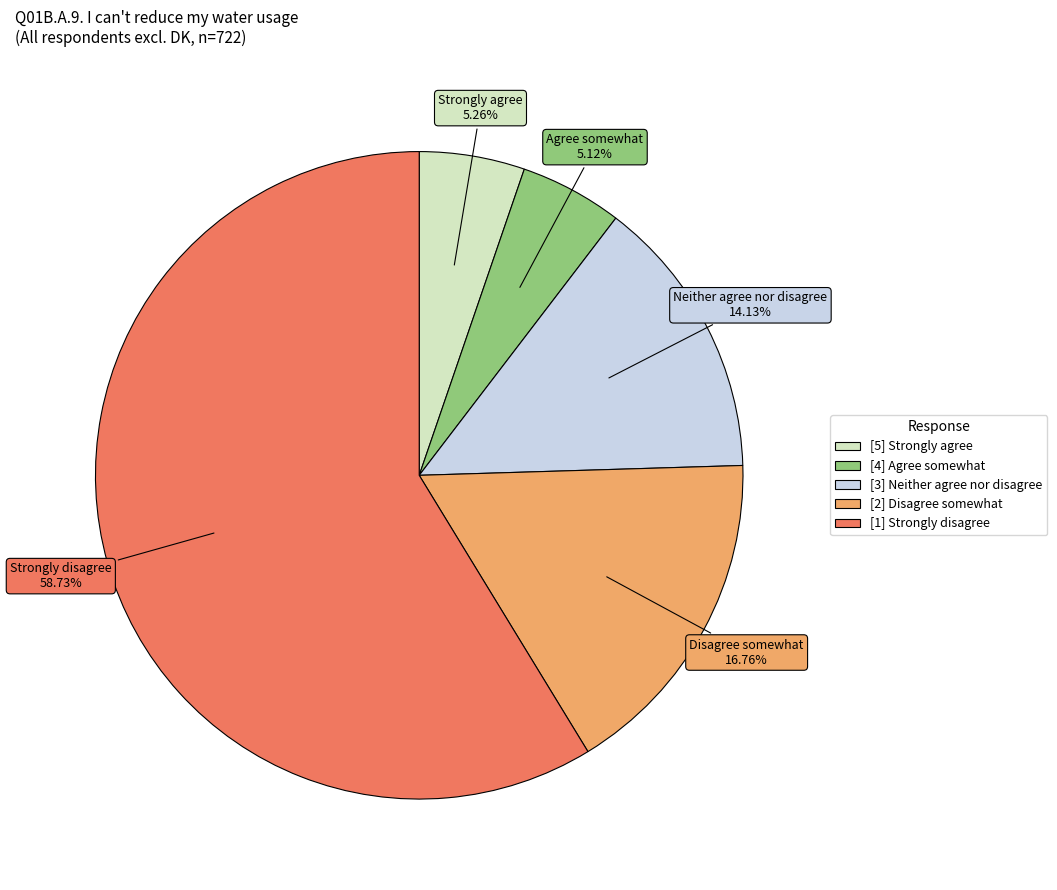

Is the sum of [3] Neither agree nor disagree and [5] Strongly agree greater than half?

No